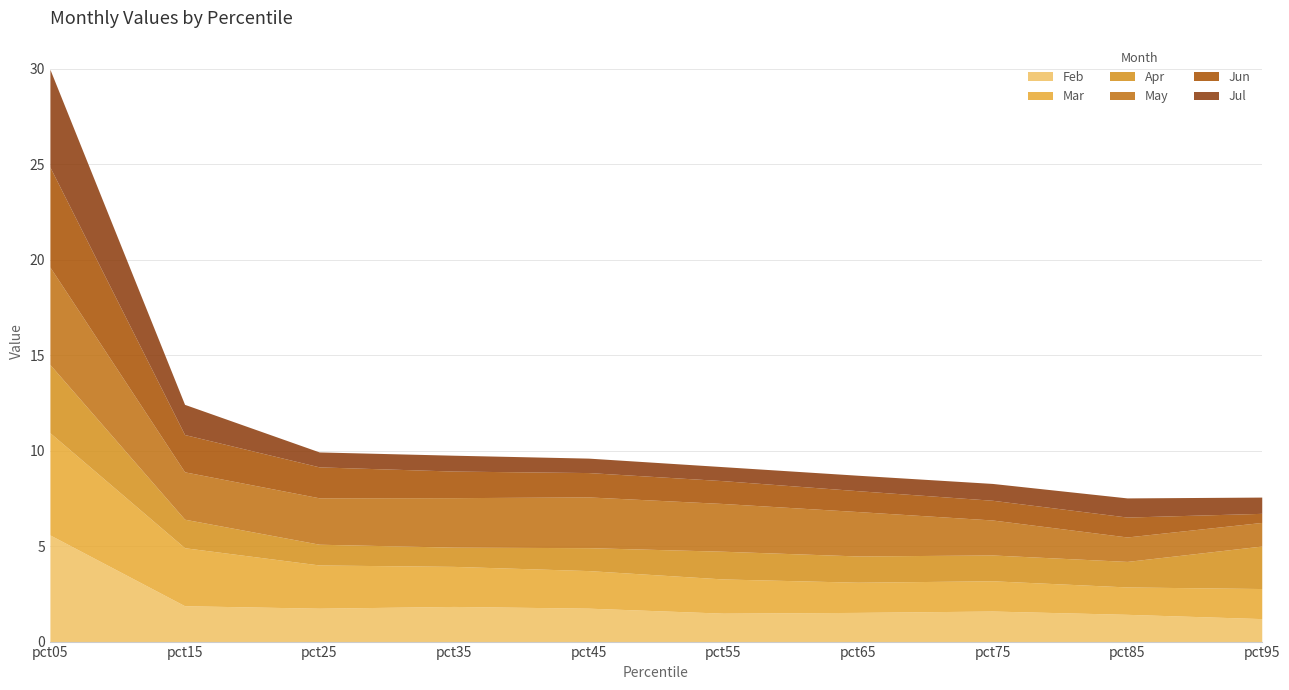

Read the Jul value at pct05.

5.1